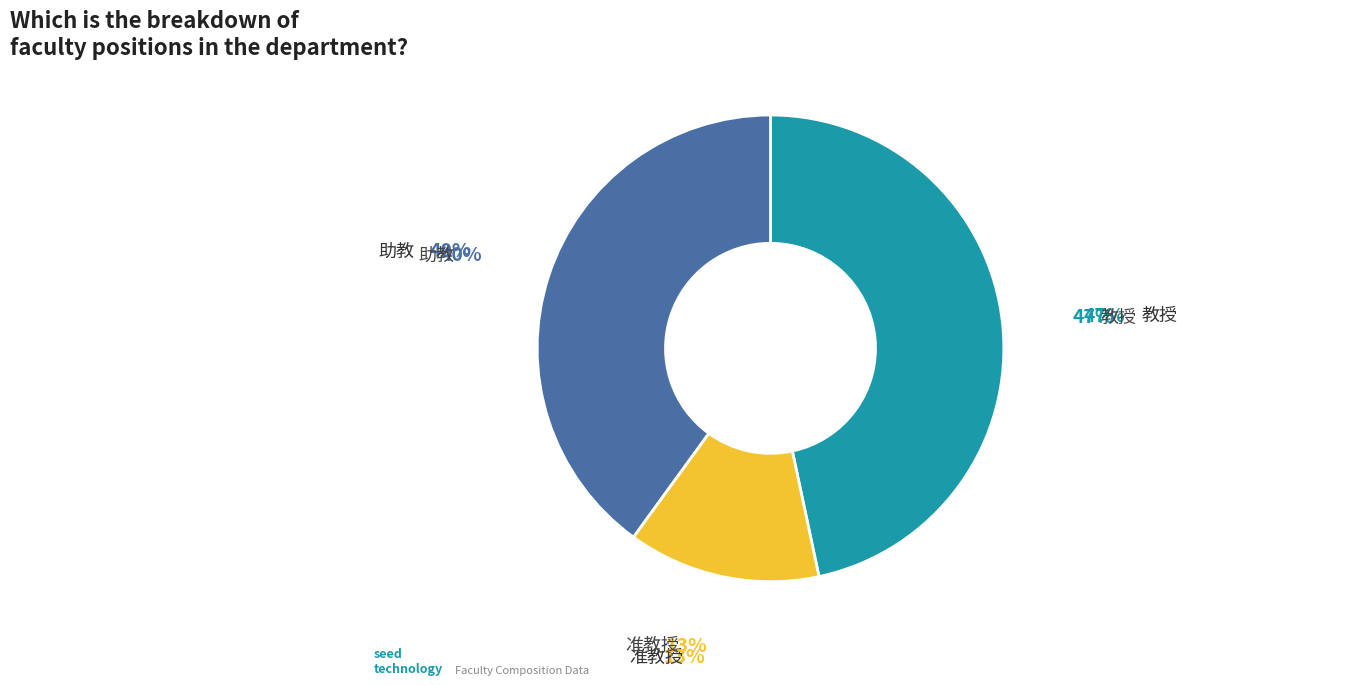

What is the ratio of the value at 教授 to the value at 准教授?

3.5